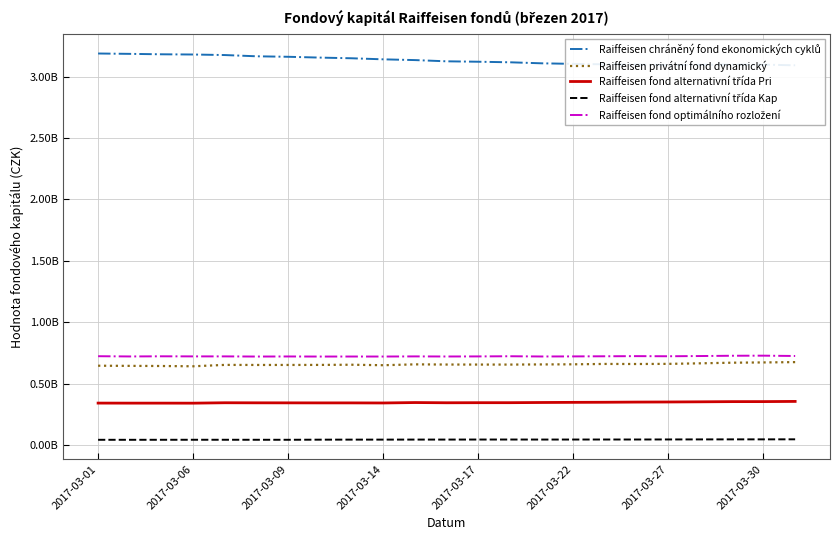

At which label does Raiffeisen fond optimálního rozložení first exceed 720857270?

2017-03-01